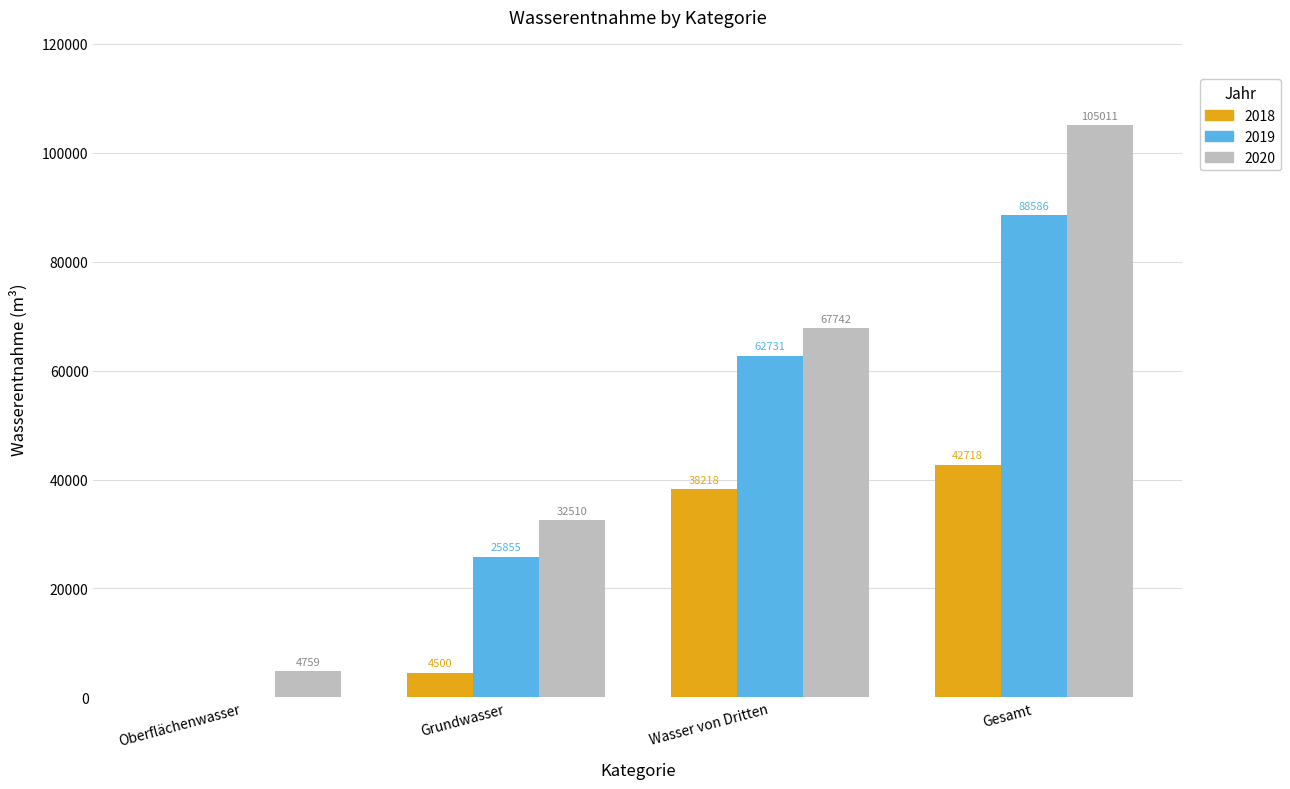

Which series changed the most between Oberflächenwasser and Grundwasser?

2020